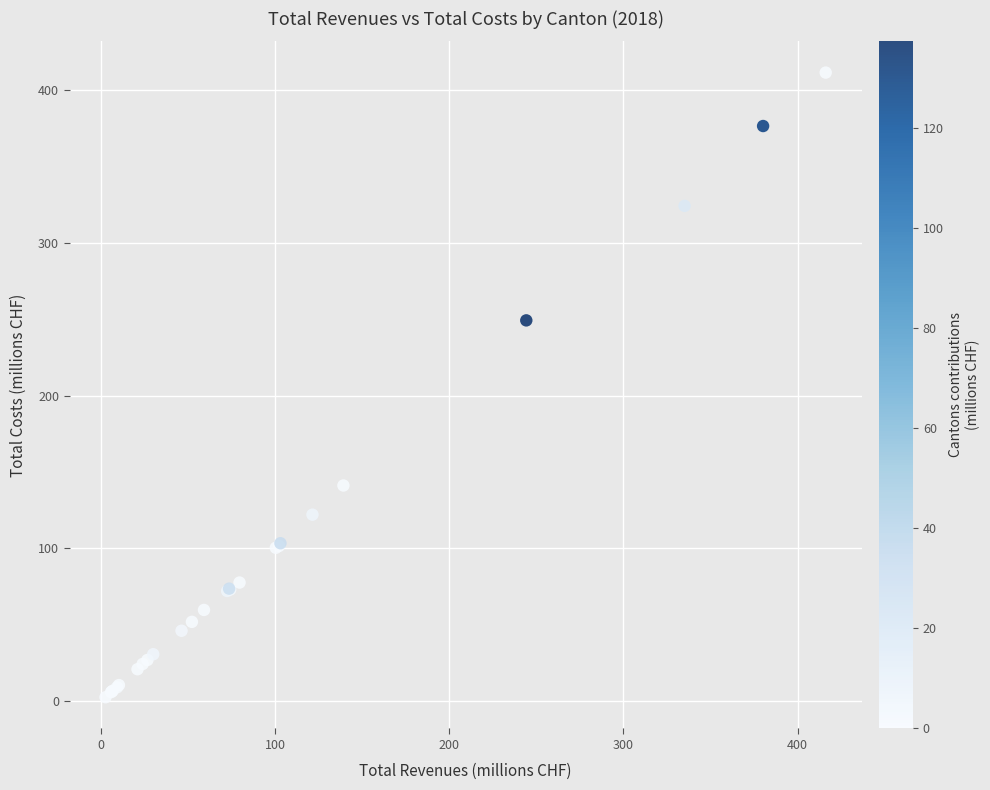

What Y value in the scatter plot is closest to 207?

249.4